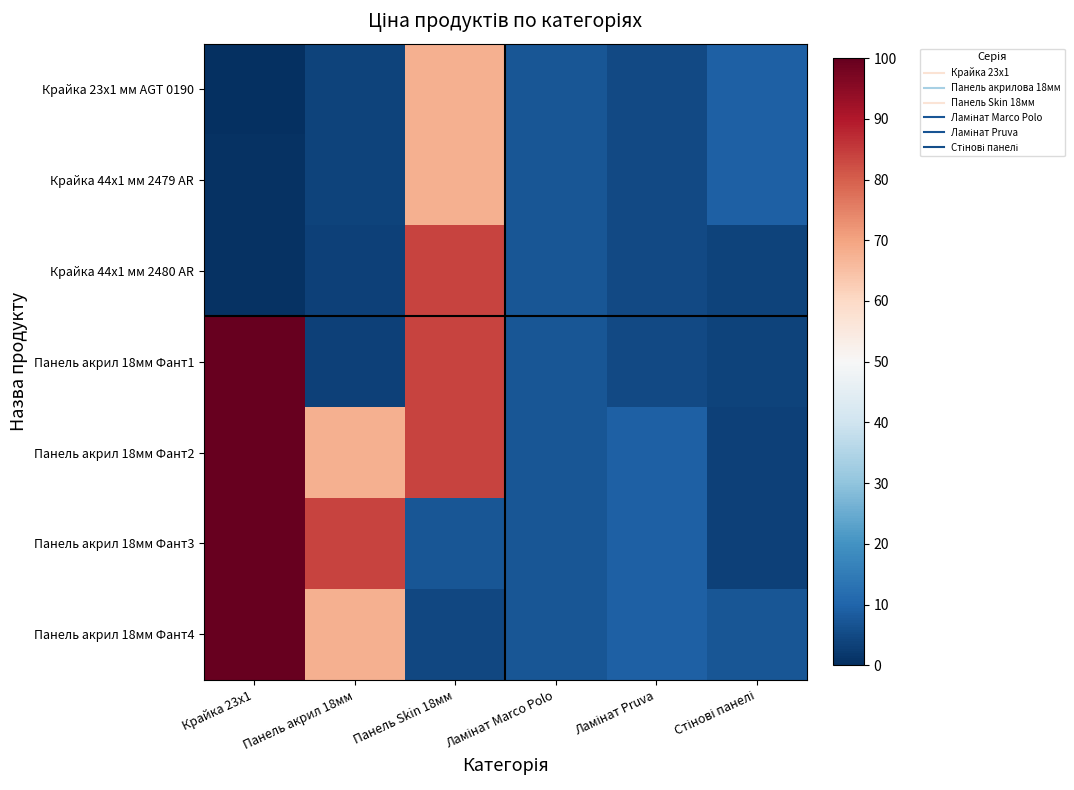

How many data points does each series have?

6